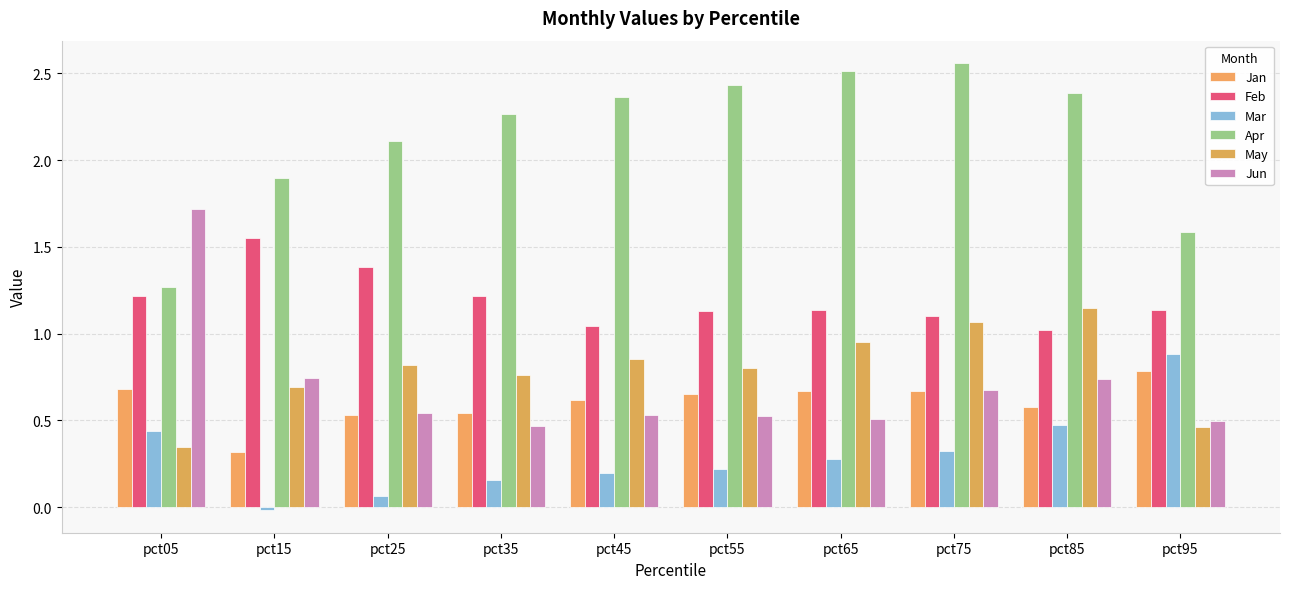

What is the highest value of the Feb series?

1.5